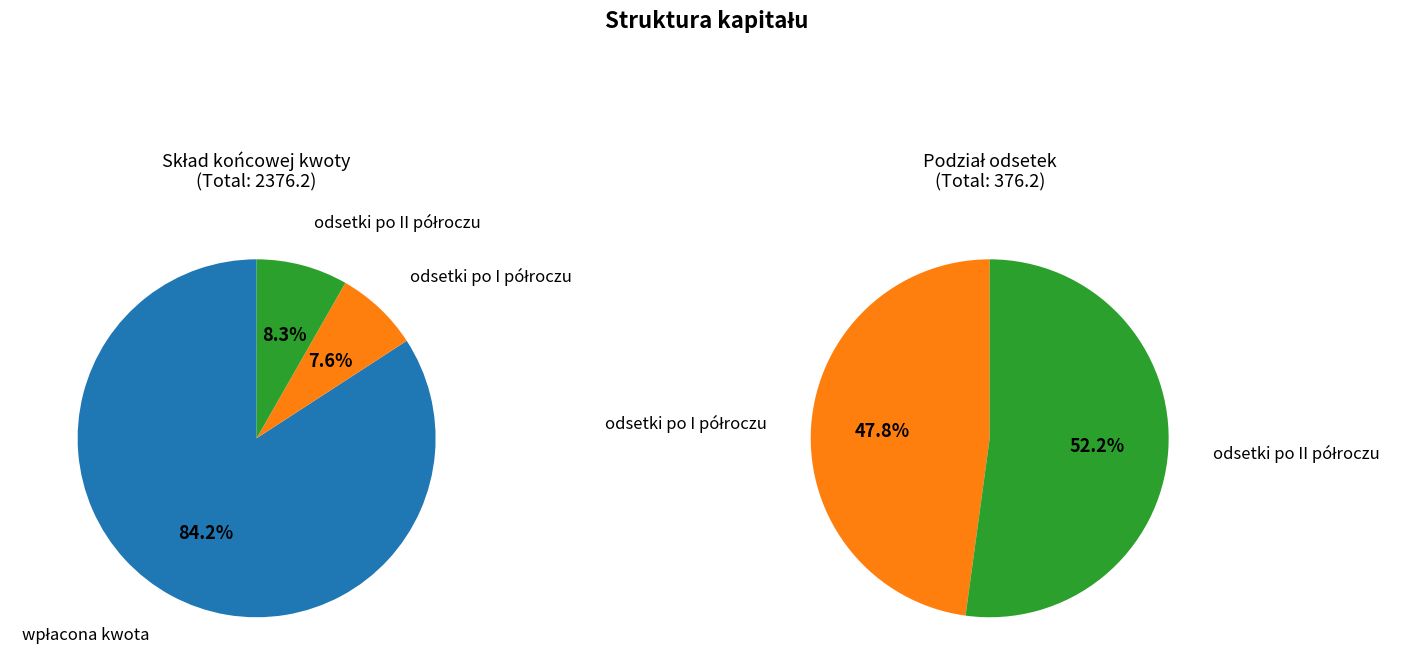

To the nearest percent, what portion does wpłacona kwota represent?

84%